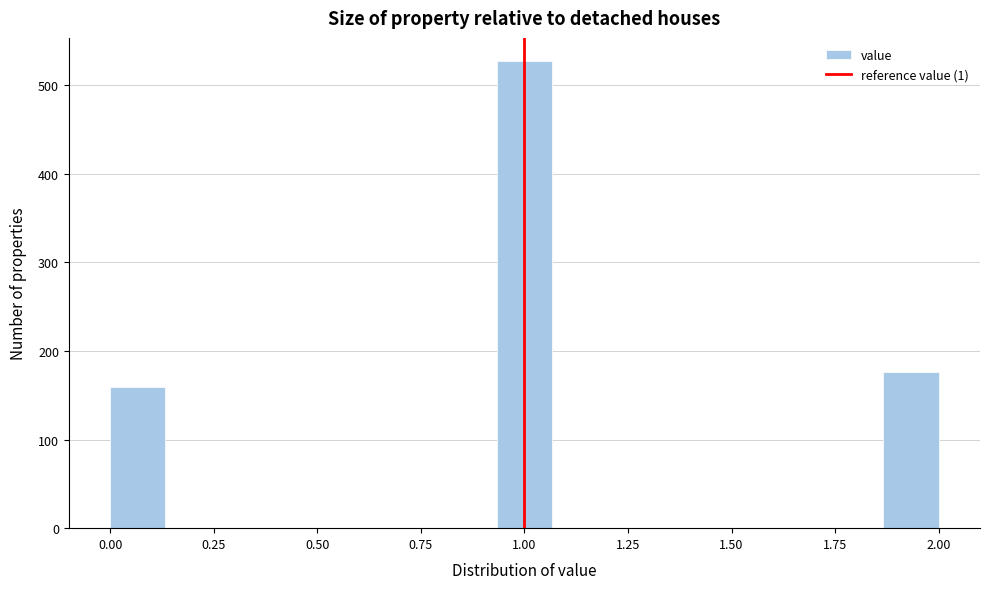

Around what value on the x-axis is the tallest bar? Give the approximate position of its centre, as read against the axis.

1.00